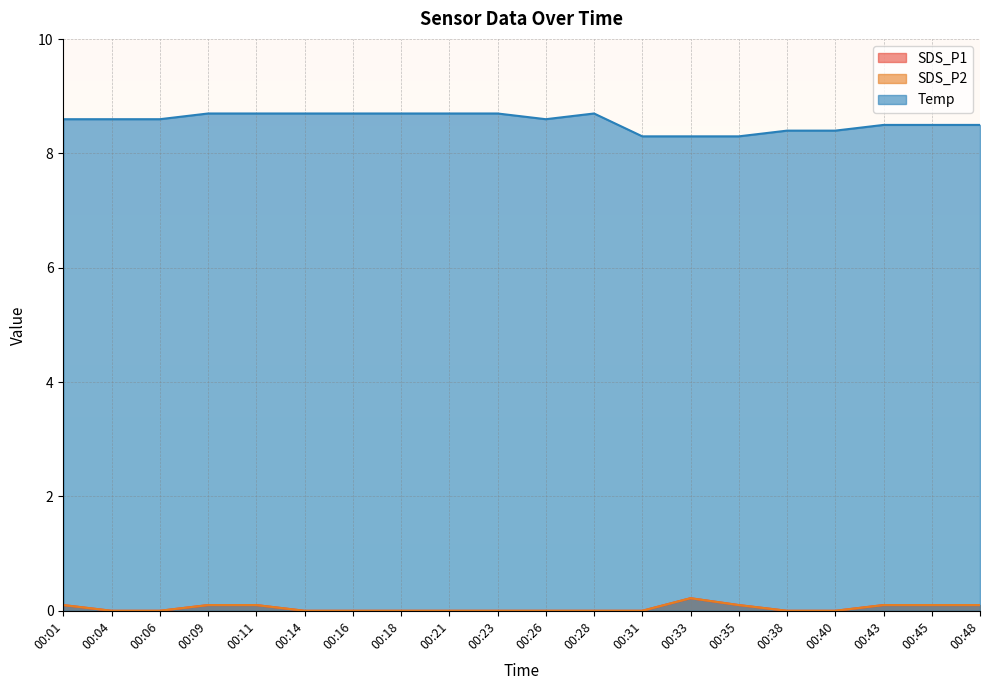

Does the chart display data point markers on the line(s)?

No